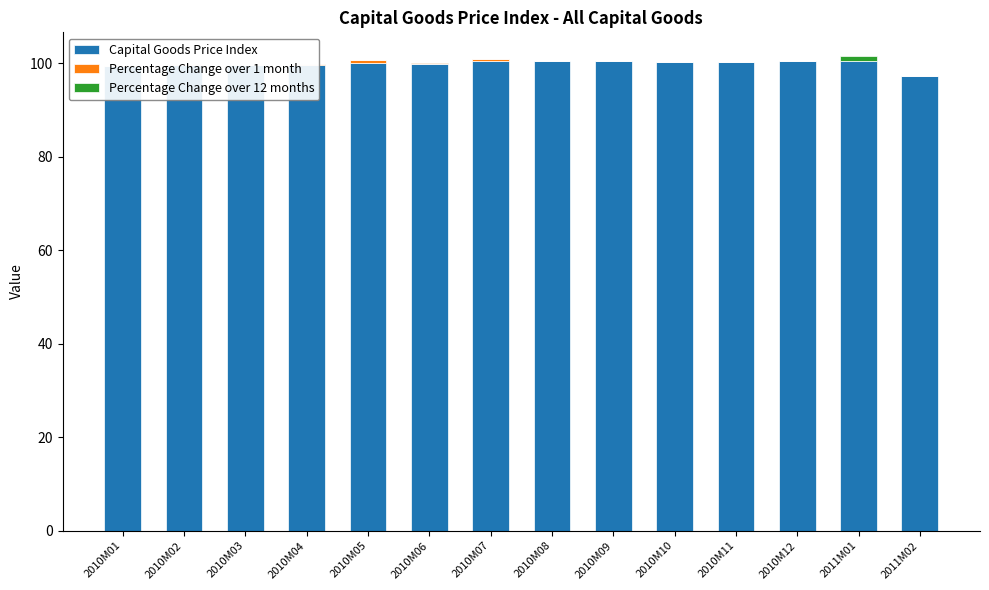

Which series has the widest spread of values?

Capital Goods Price Index